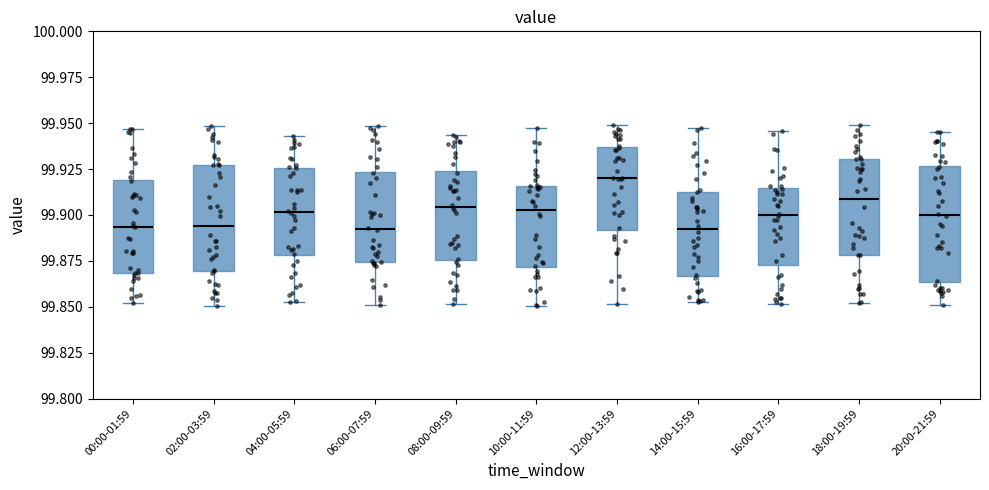

Where does the upper whisker of the box for 02:00-03:59 end on the y-axis? The values are not printed on the chart, so give them approximately, as read against the axis.

99.950